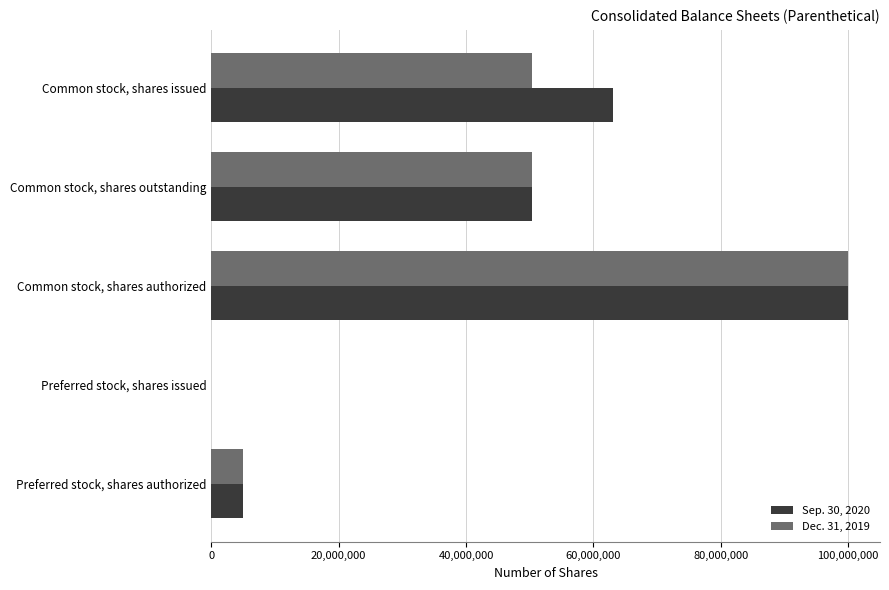

True or false: Sep. 30, 2020 has a value of 130363899 at Common stock, shares authorized.

False